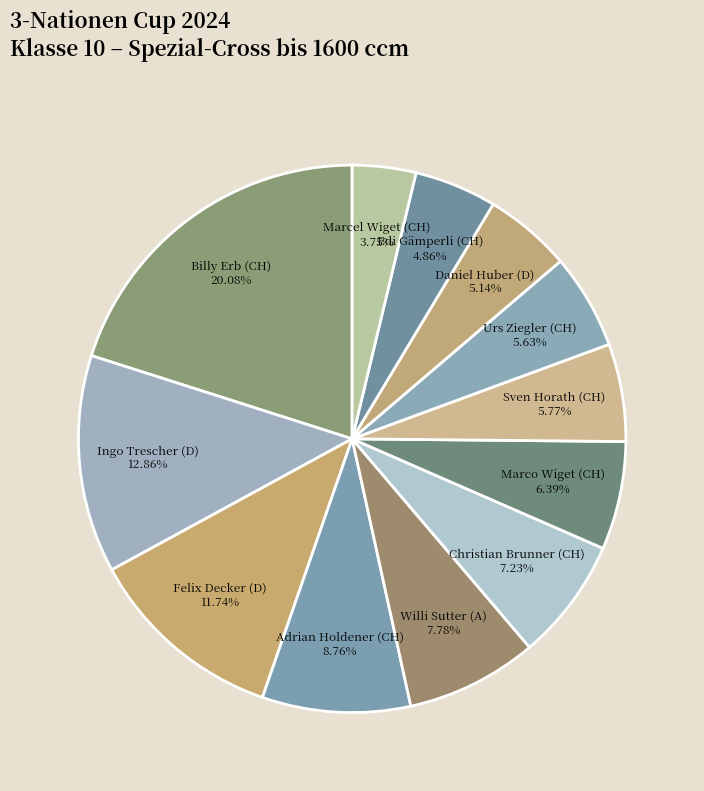

To the nearest percent, what percentage of the pie is Felix Decker (D)?

12%